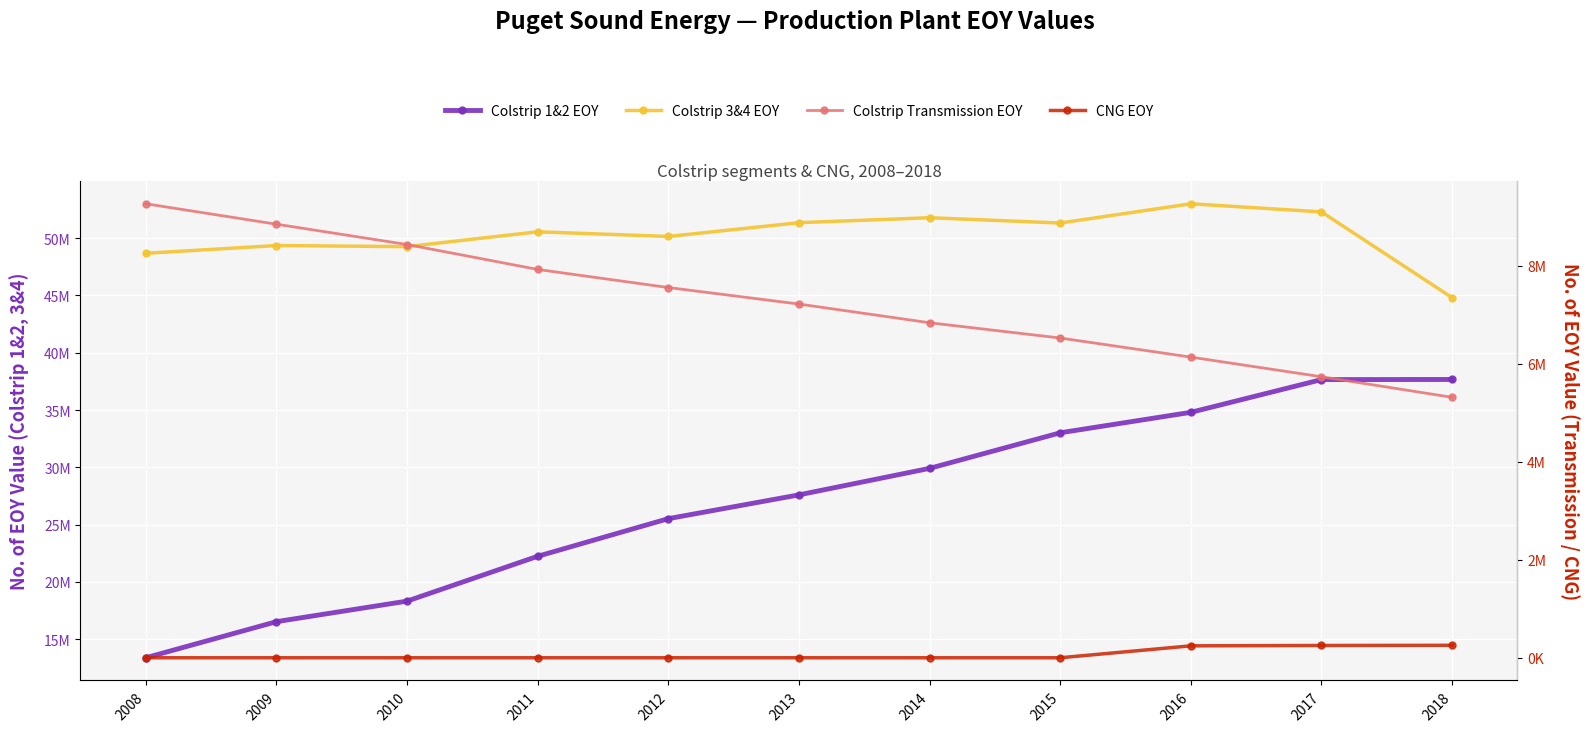

What is the difference between the maximum and second lowest values in the Colstrip 1&2 EOY series?

21136846.9